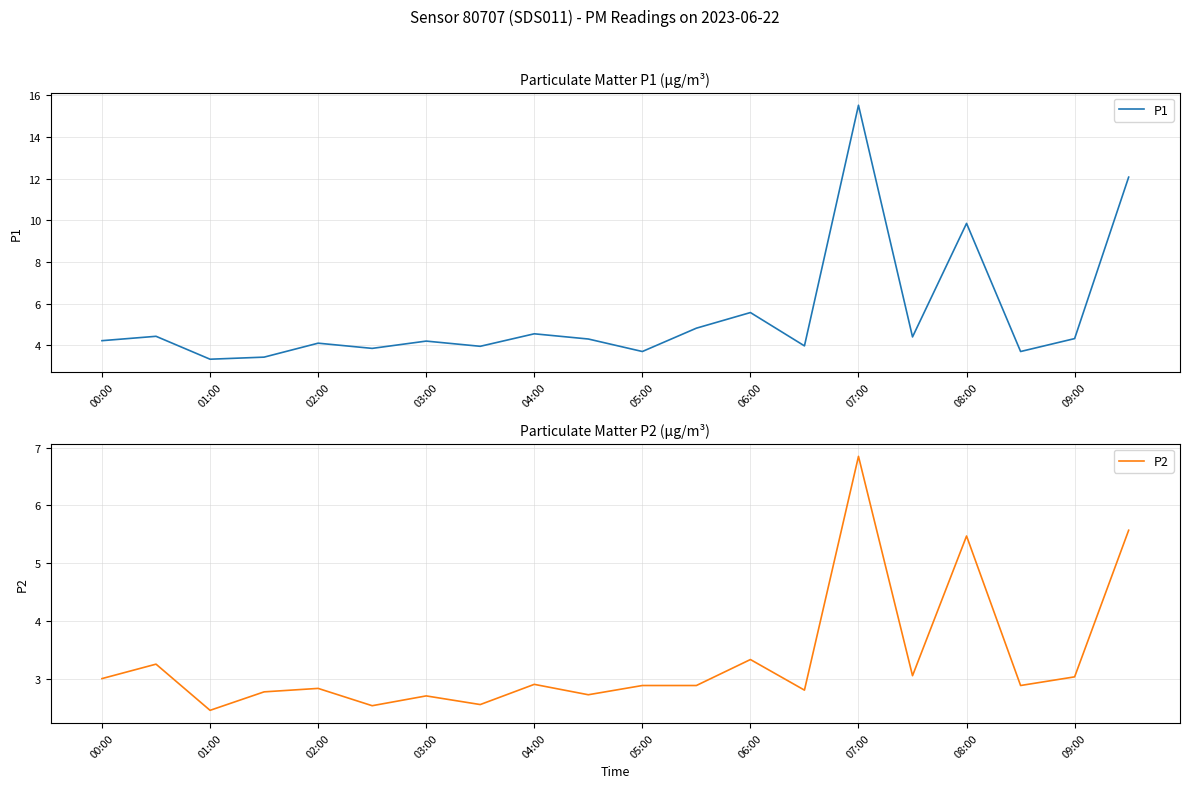

How many lines are shown in the chart?

2